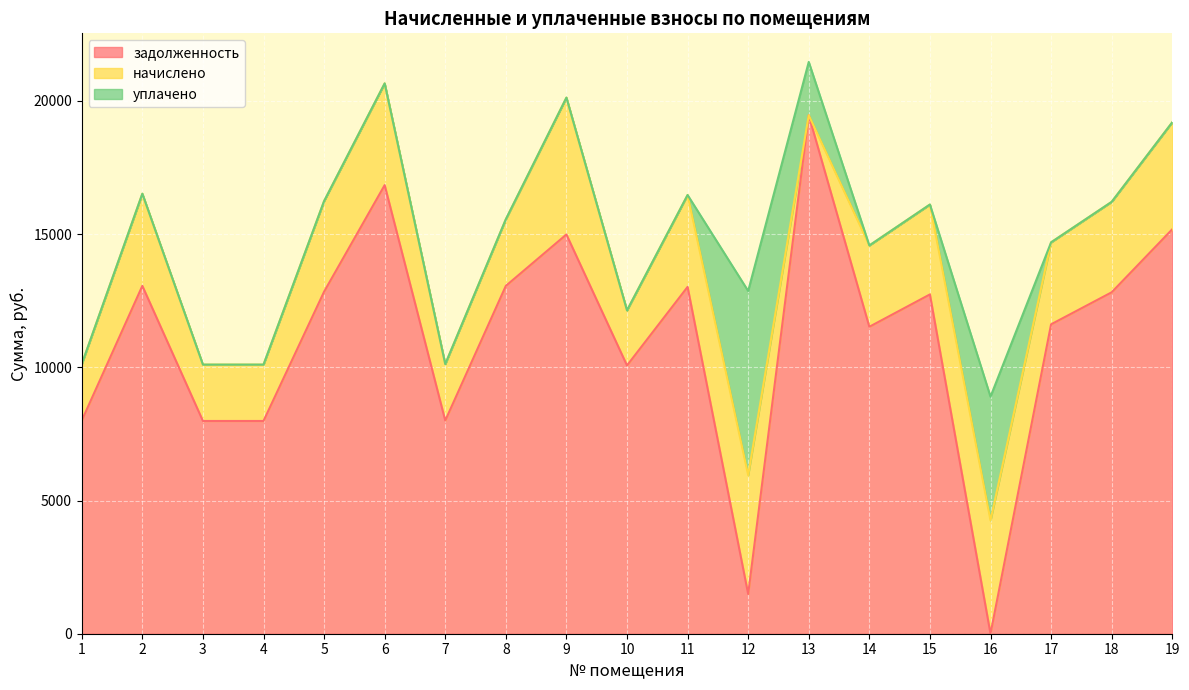

What are all the series names shown in the legend?

задолженность, начислено, уплачено